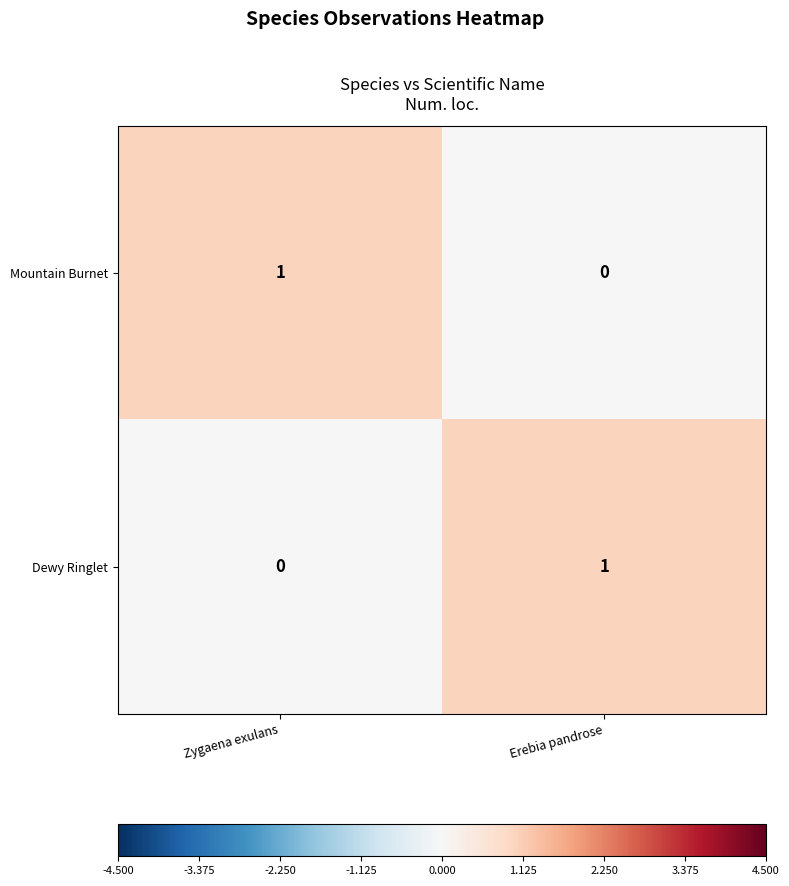

At which label does Mountain Burnet reach its peak?

Zygaena exulans